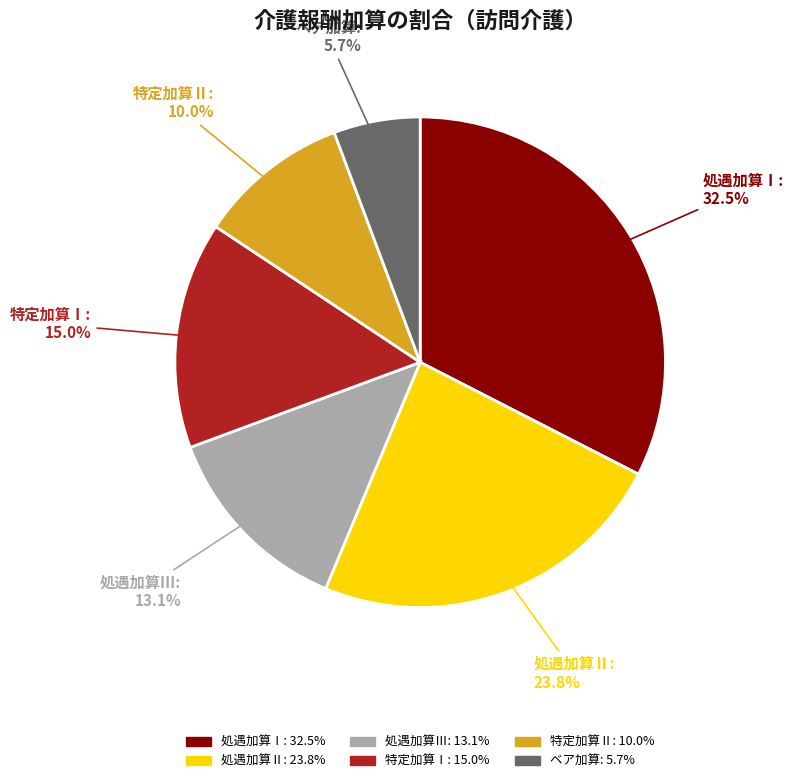

Count the number of slices in the pie.

6